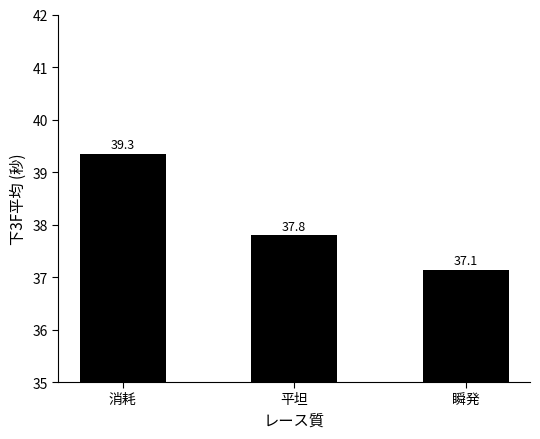

What is the change in value from 消耗 to 平坦?

-1.6